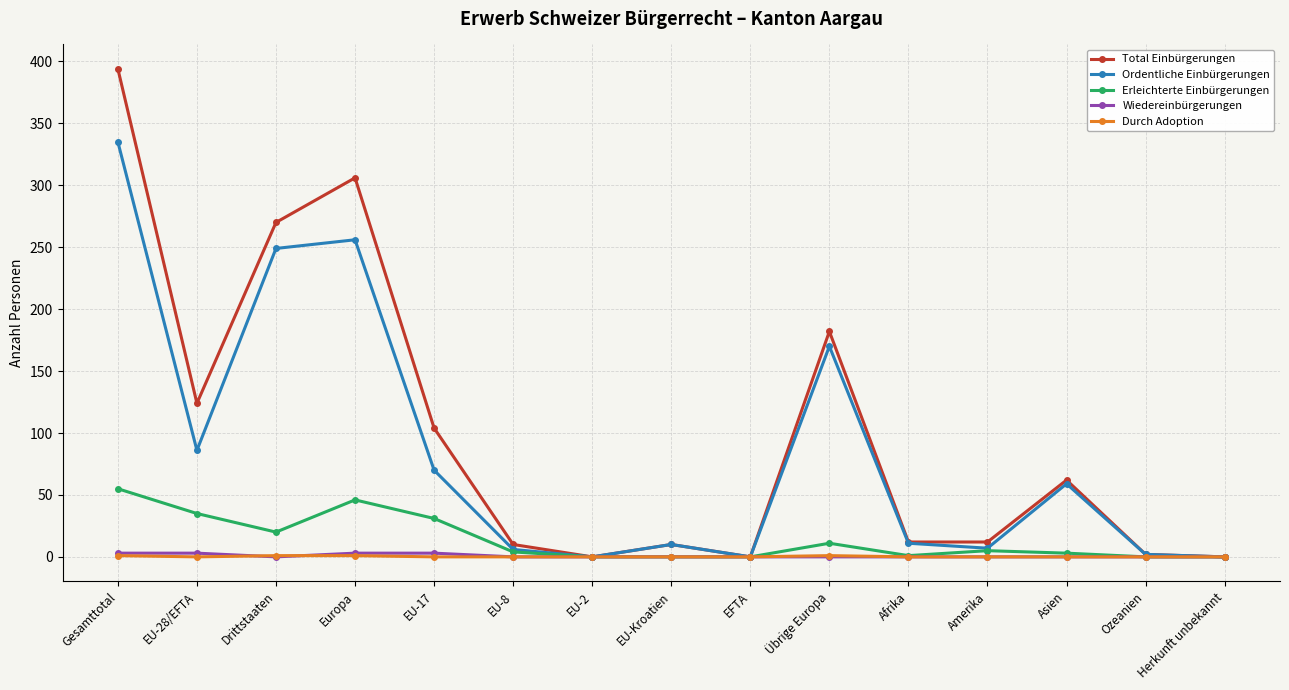

What is the sum of all Wiedereinbürgerungen values?

12